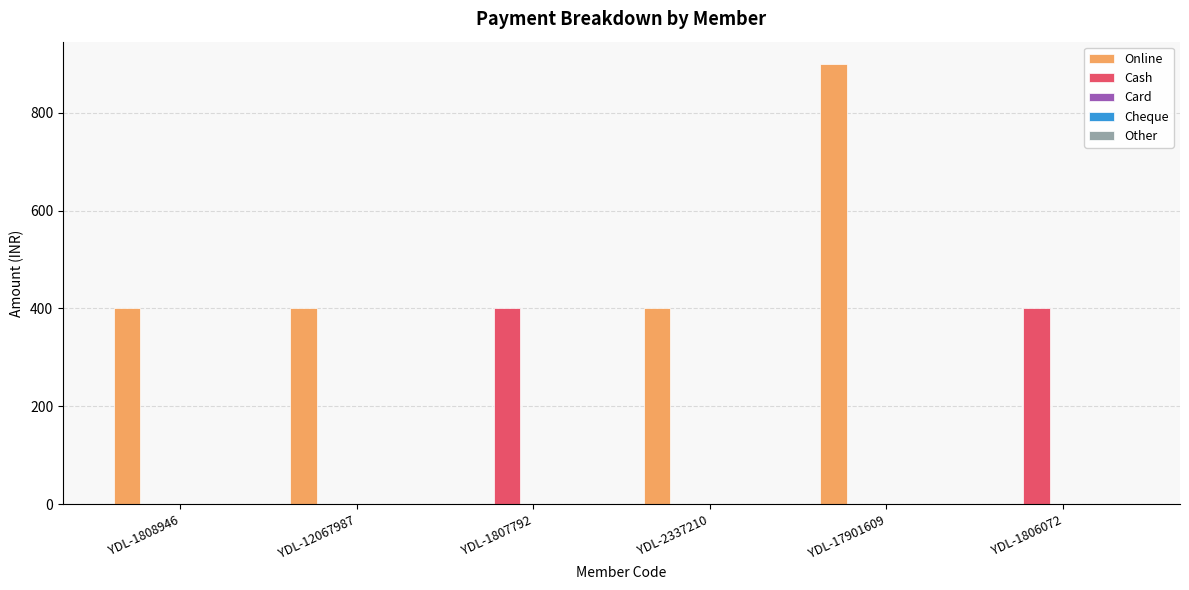

At which category is the sum across all series the highest?

YDL-17901609